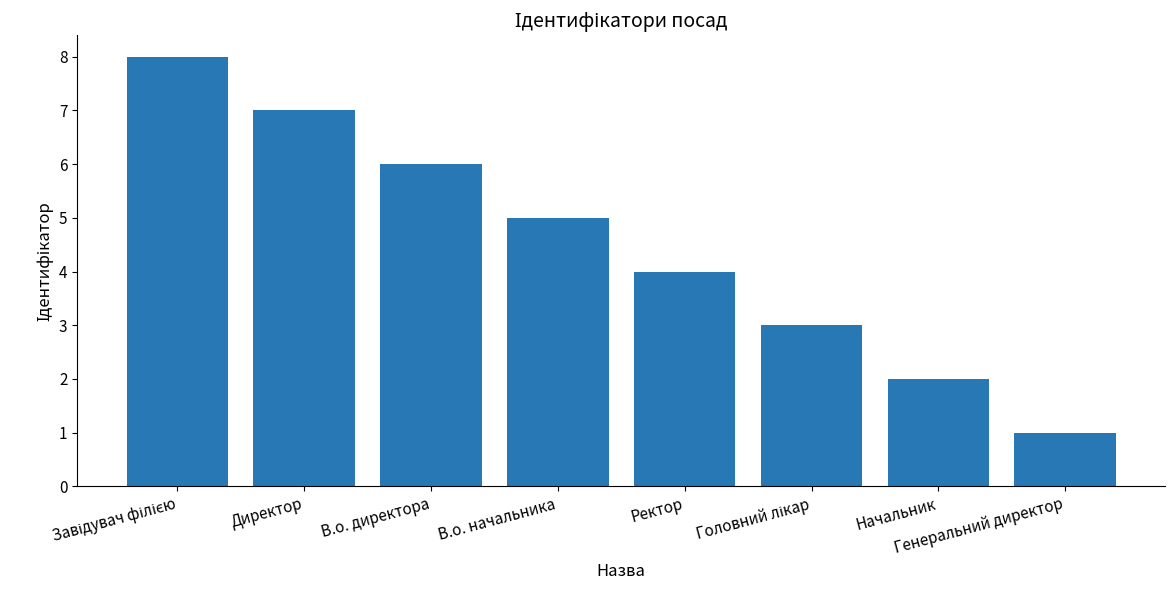

What position from the right is Ректор?

4